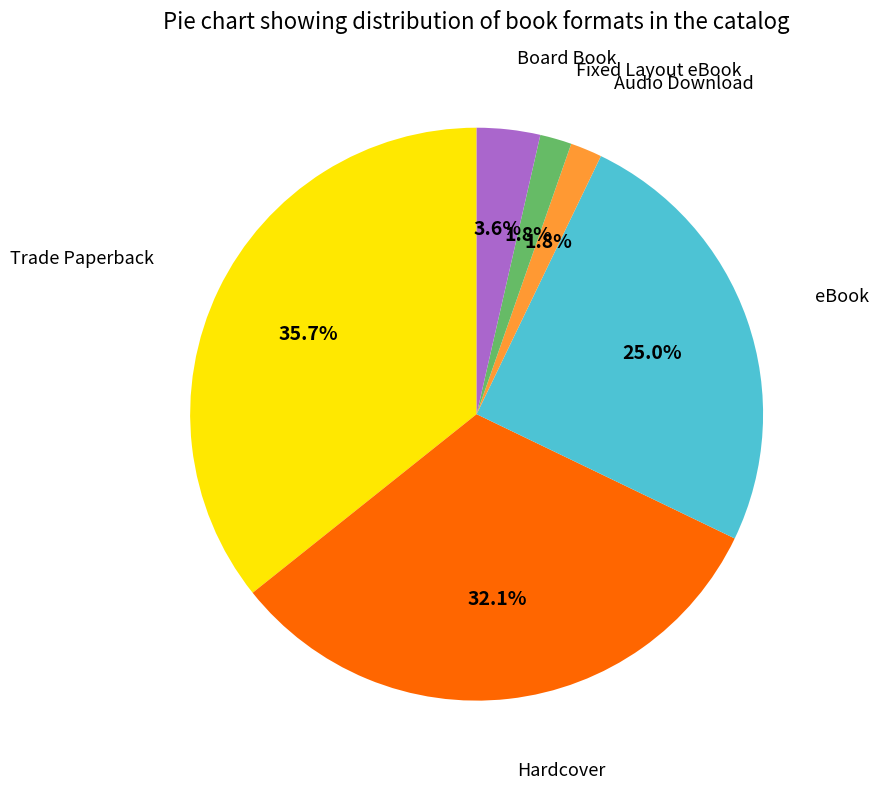

Is there a majority slice in this chart?

No